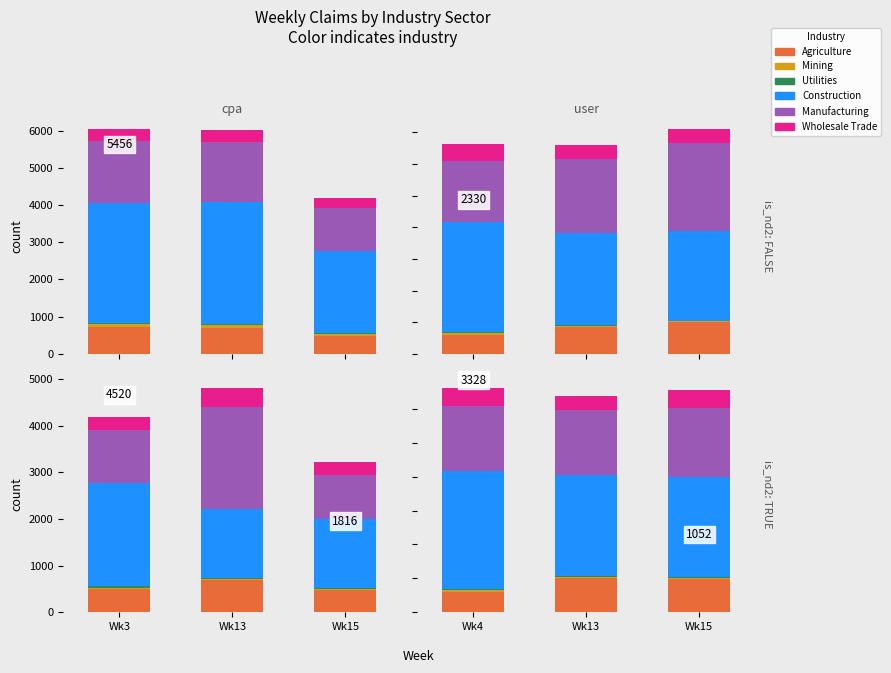

What is the difference between the second highest and minimum values in the Mining series?

2